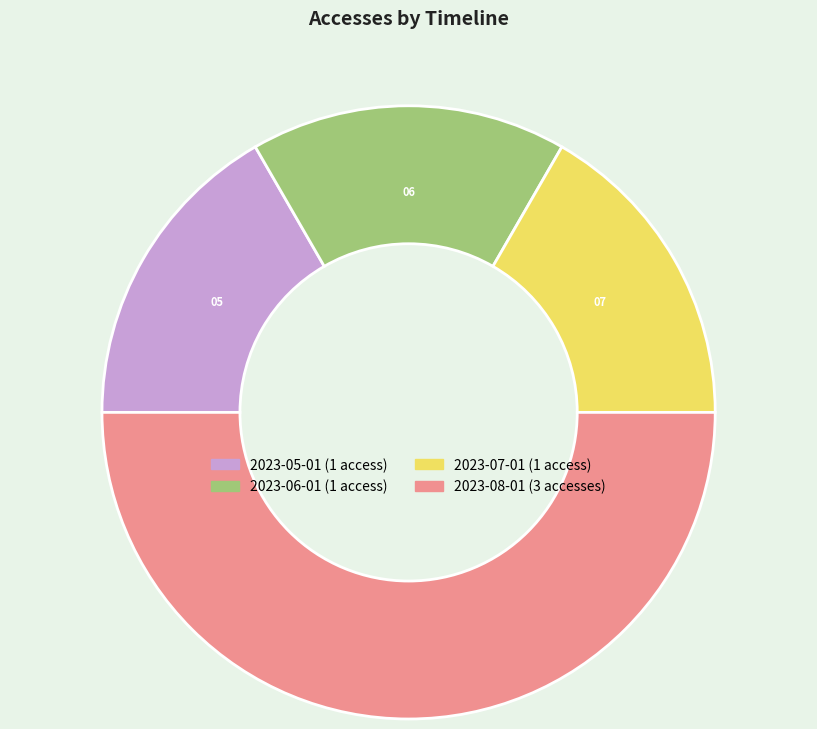

Do 2023-05-01 and 2023-08-01 together represent more than half of the pie?

Yes